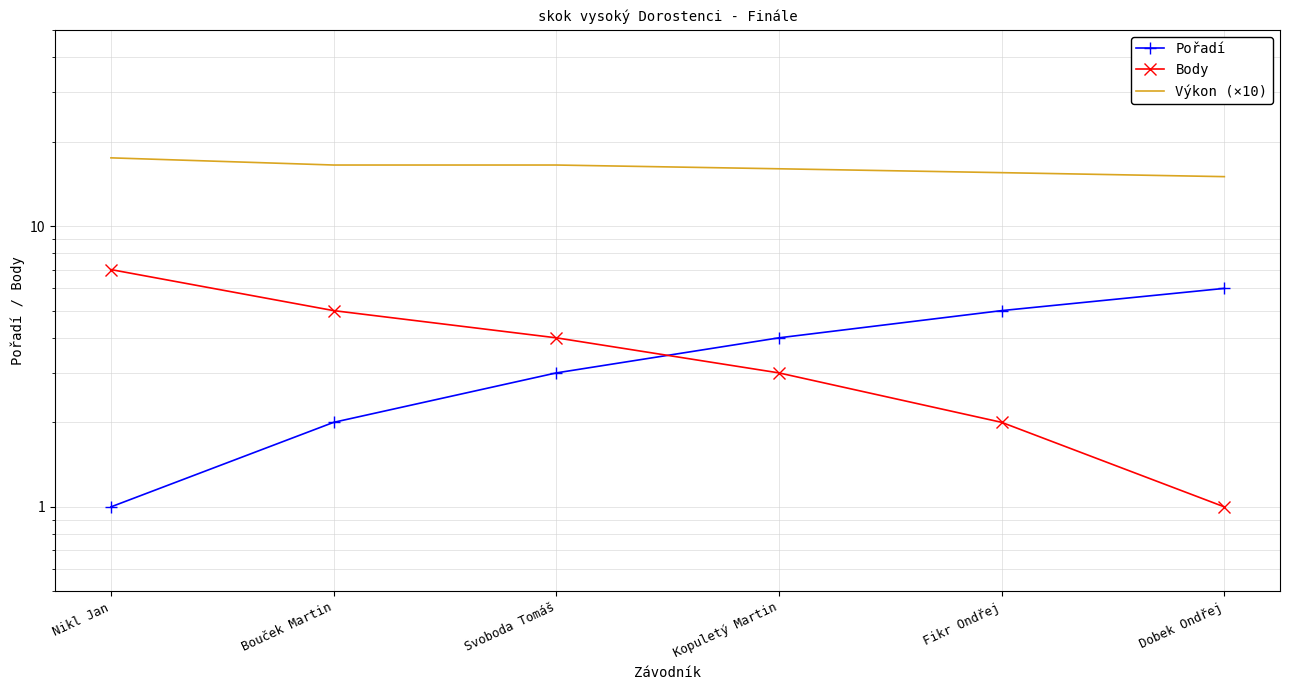

What position from the left is Fikr Ondřej?

5